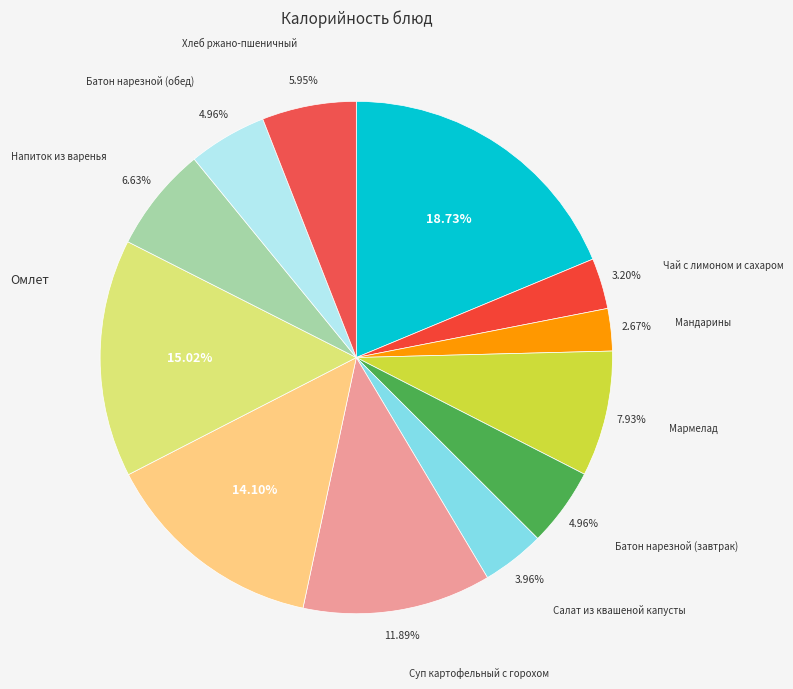

Is there any slice that represents more than half of the pie?

No